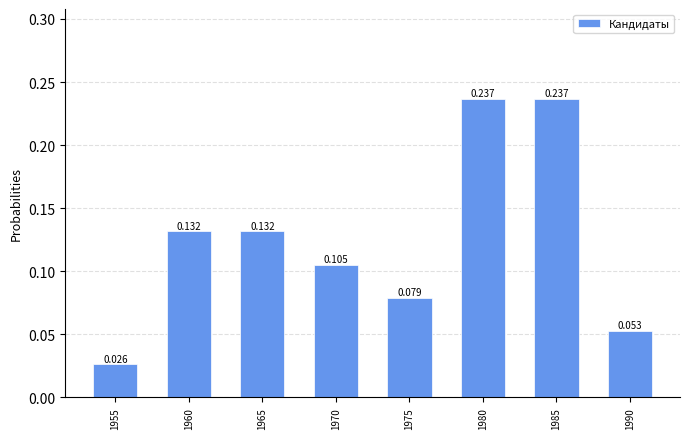

Rank the categories by value from lowest to highest.

1955, 1990, 1975, 1970, 1960, 1965, 1980, 1985